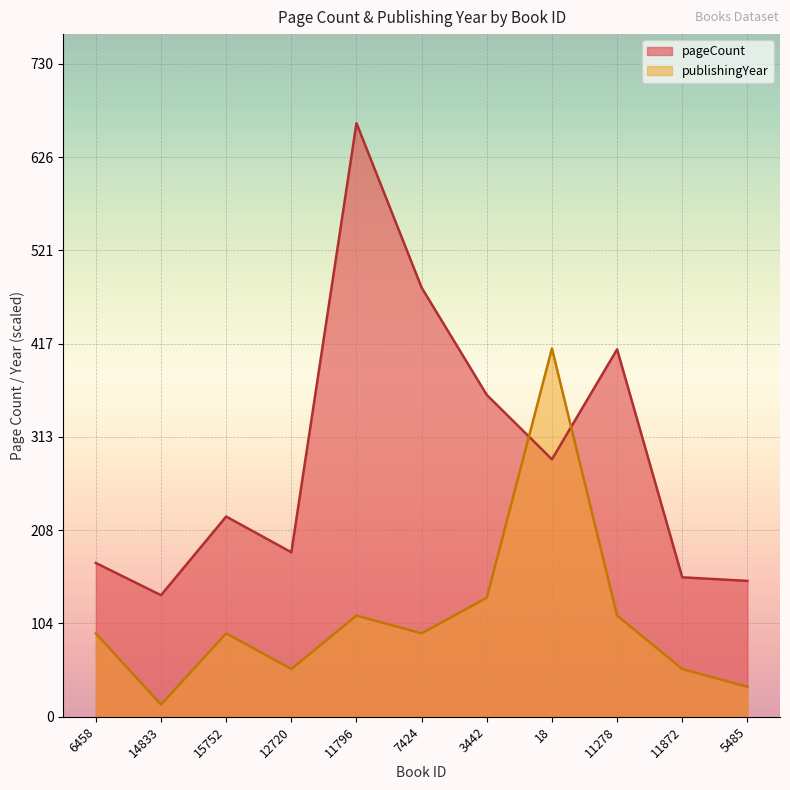

Read the publishingYear value at 15752.

93.3